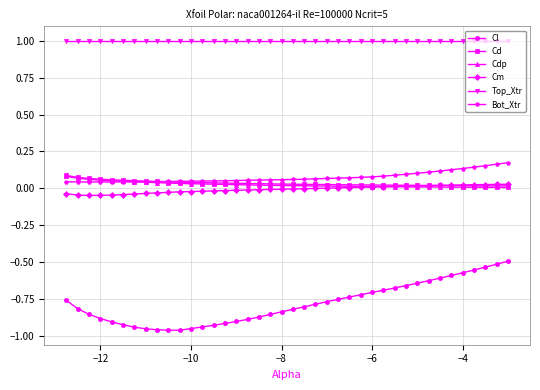

True or false: Cd and Cl cross at least once.

False